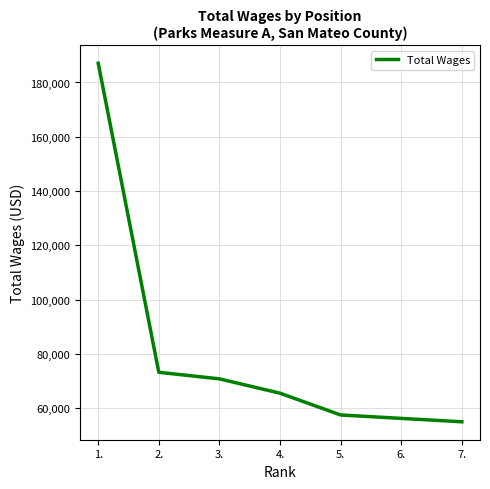

Count the number of data series in this chart.

1